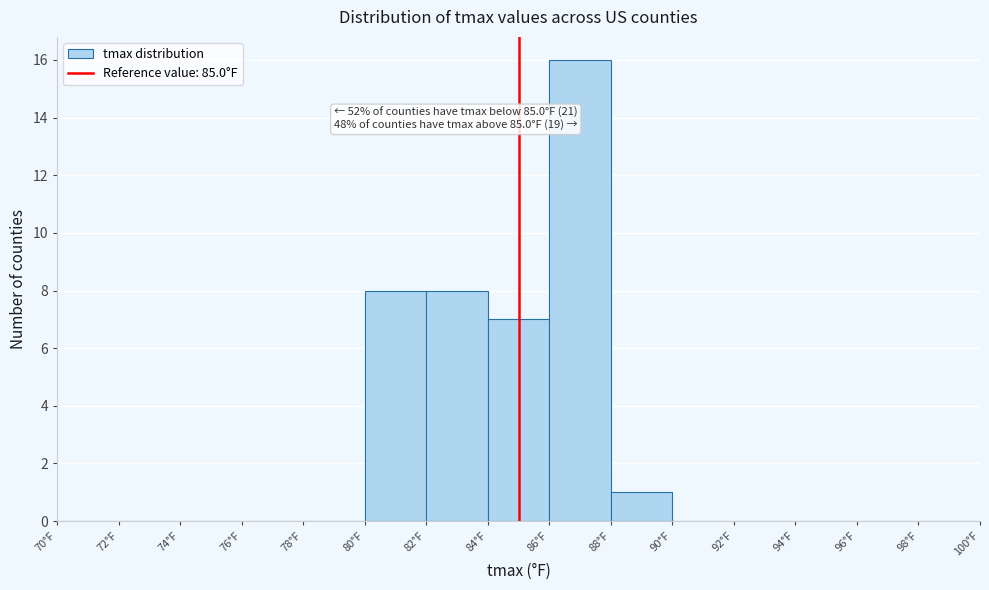

Which range on the x-axis has the tallest bar?

86 to 88